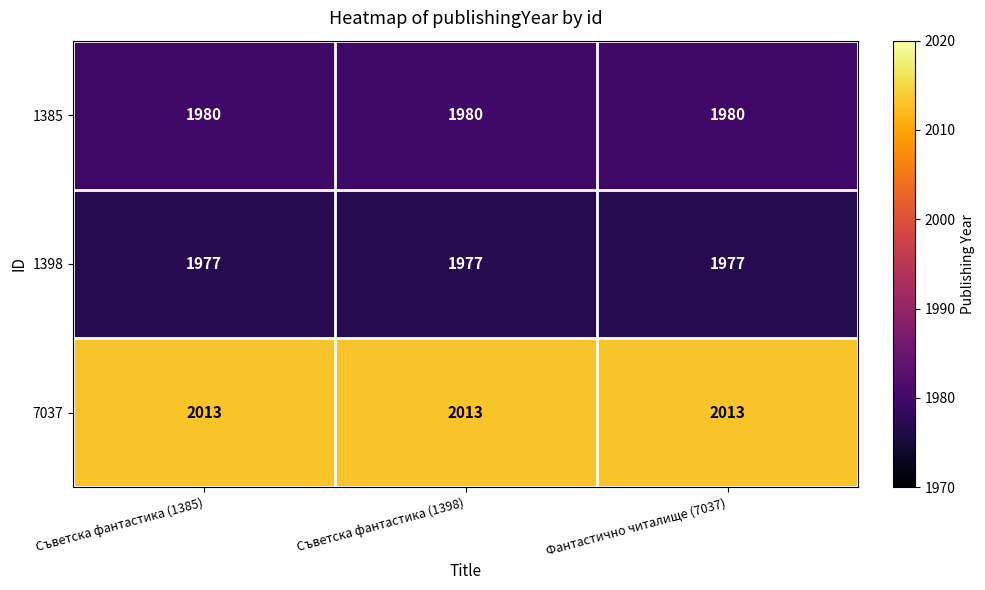

Rank the series at Фантастично читалище (7037) from lowest to highest value.

1398, 1385, 7037